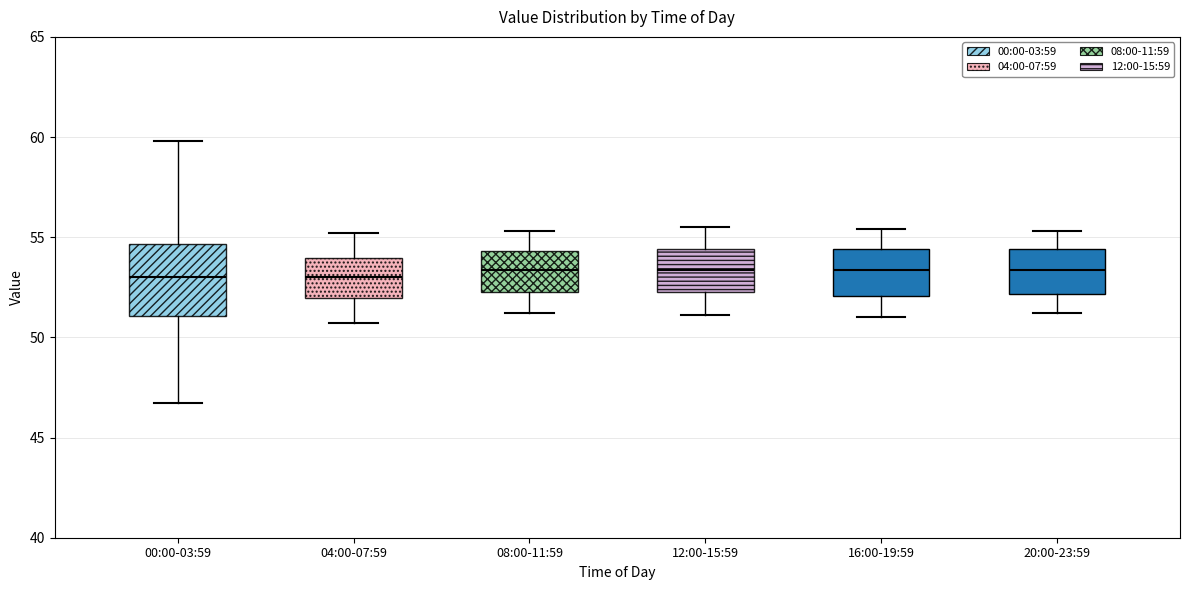

Comparing the boxes themselves (not the whiskers), which one is the tallest?

00:00-03:59